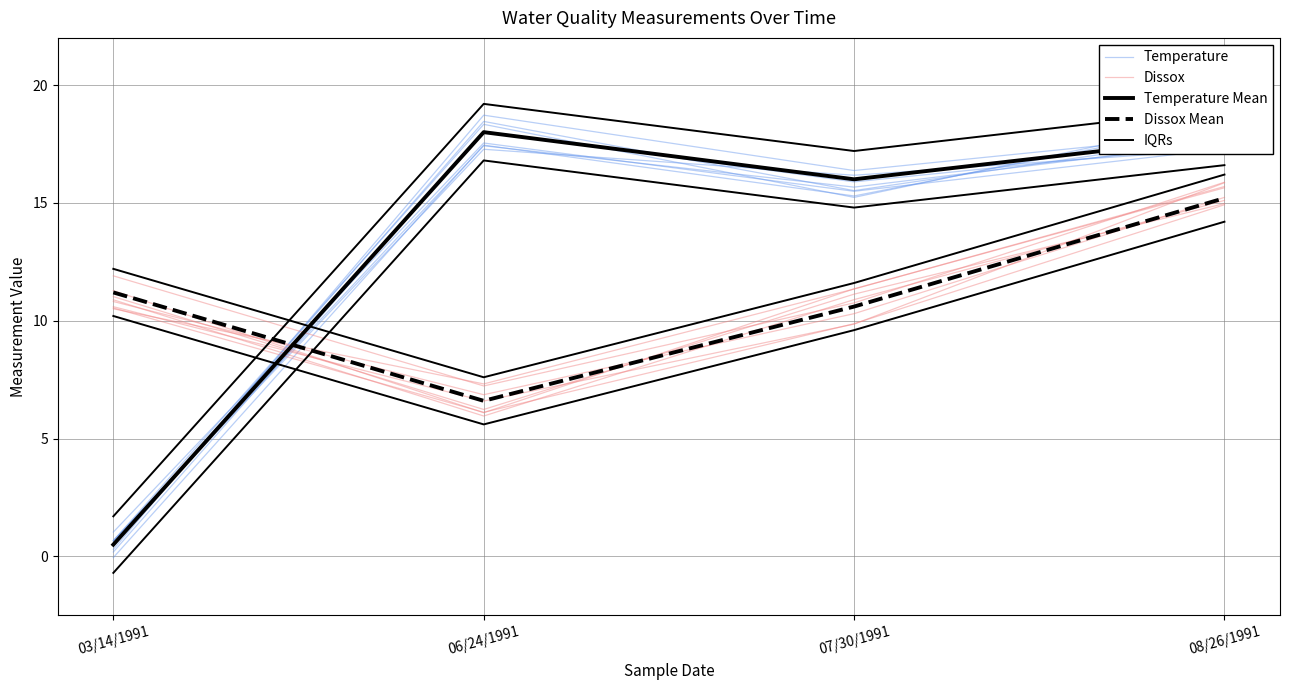

List the series in order of their peak value, highest first.

IQRs, Temperature, Temperature Mean, Dissox, Dissox Mean